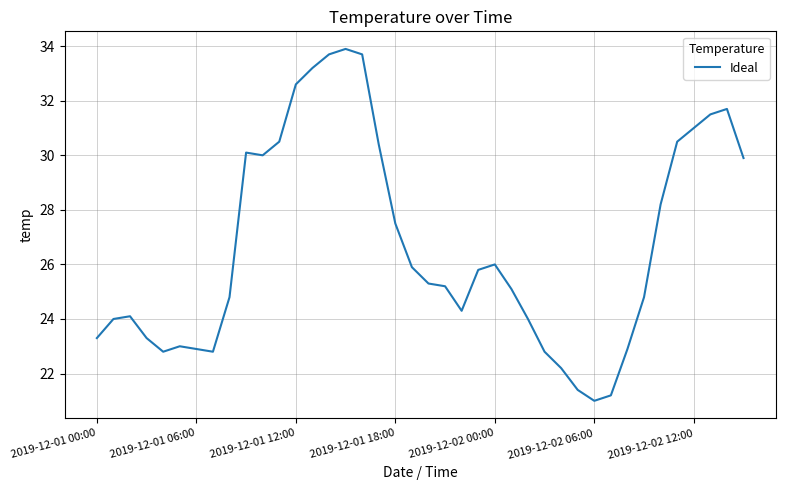

What is the minimum value shown in the chart?

21.0